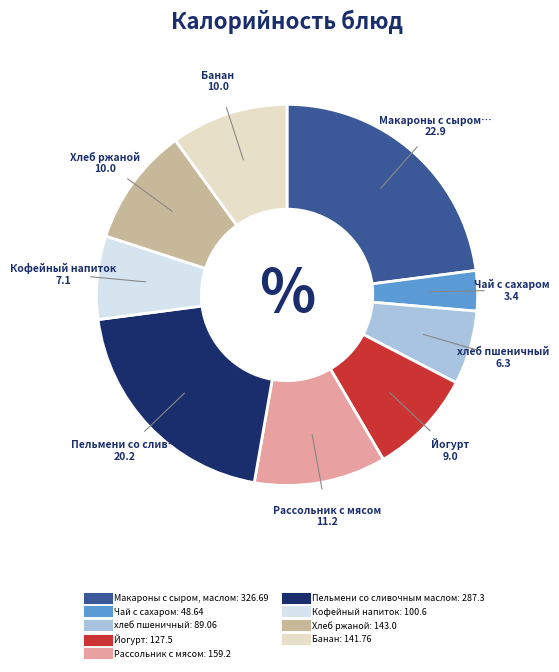

Which category has the smallest portion of the pie?

Чай с сахаром